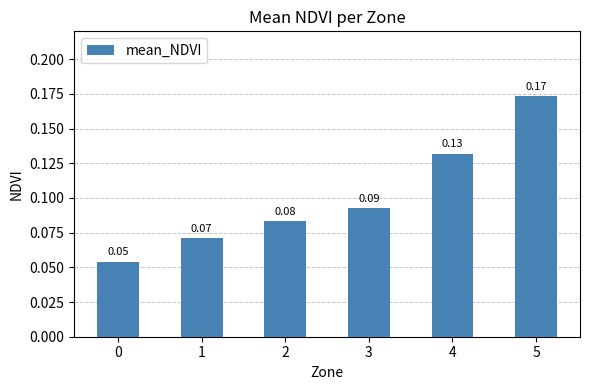

Which has a higher value, 3 or 2?

3